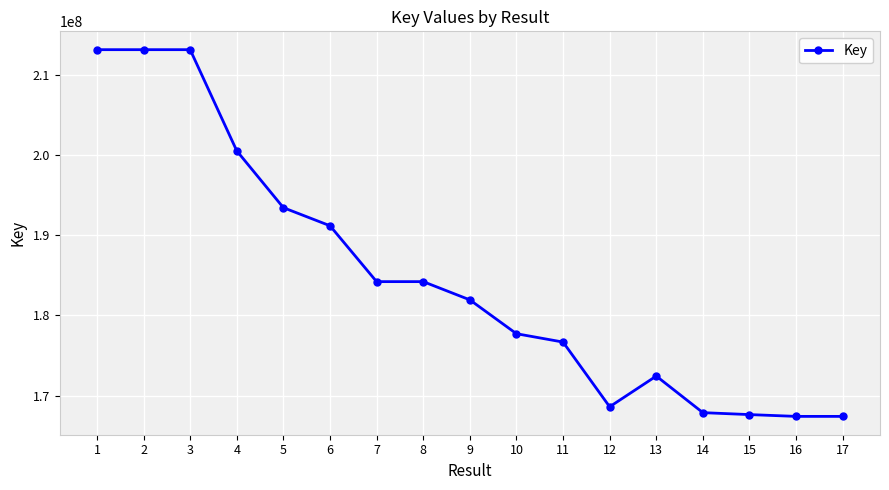

What is the value of the 8th point from the left?

184204677